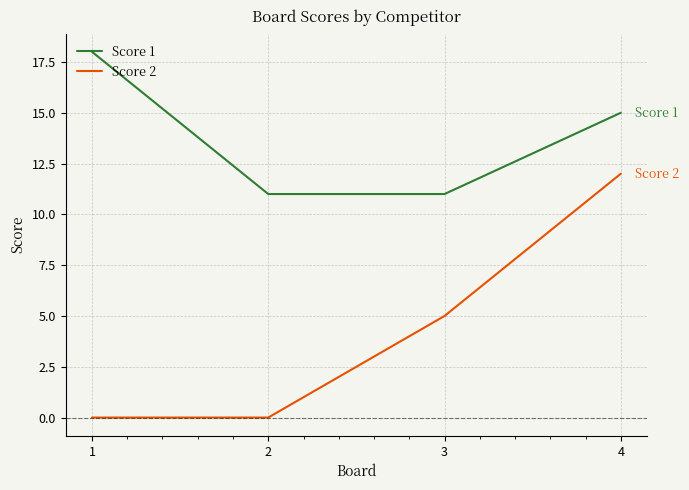

What is the average value of the Score 2 series?

4